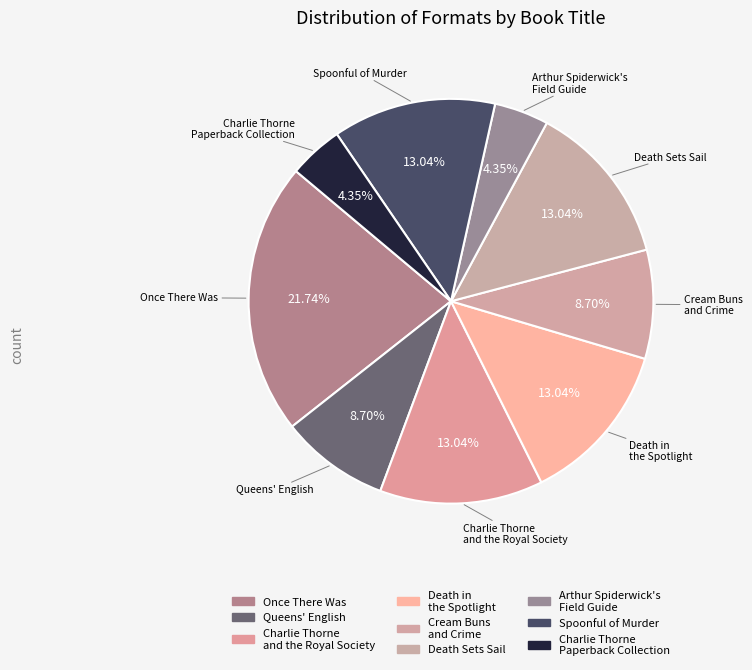

Does Charlie Thorne Paperback Collection represent more than half of the total?

No